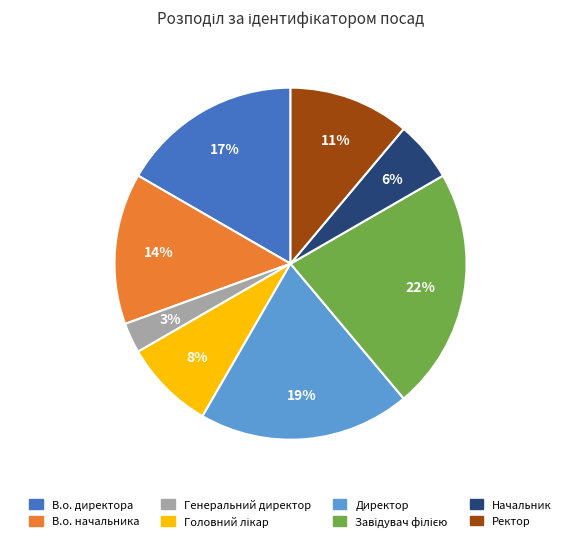

True or false: Директор accounts for 19% of the total.

True